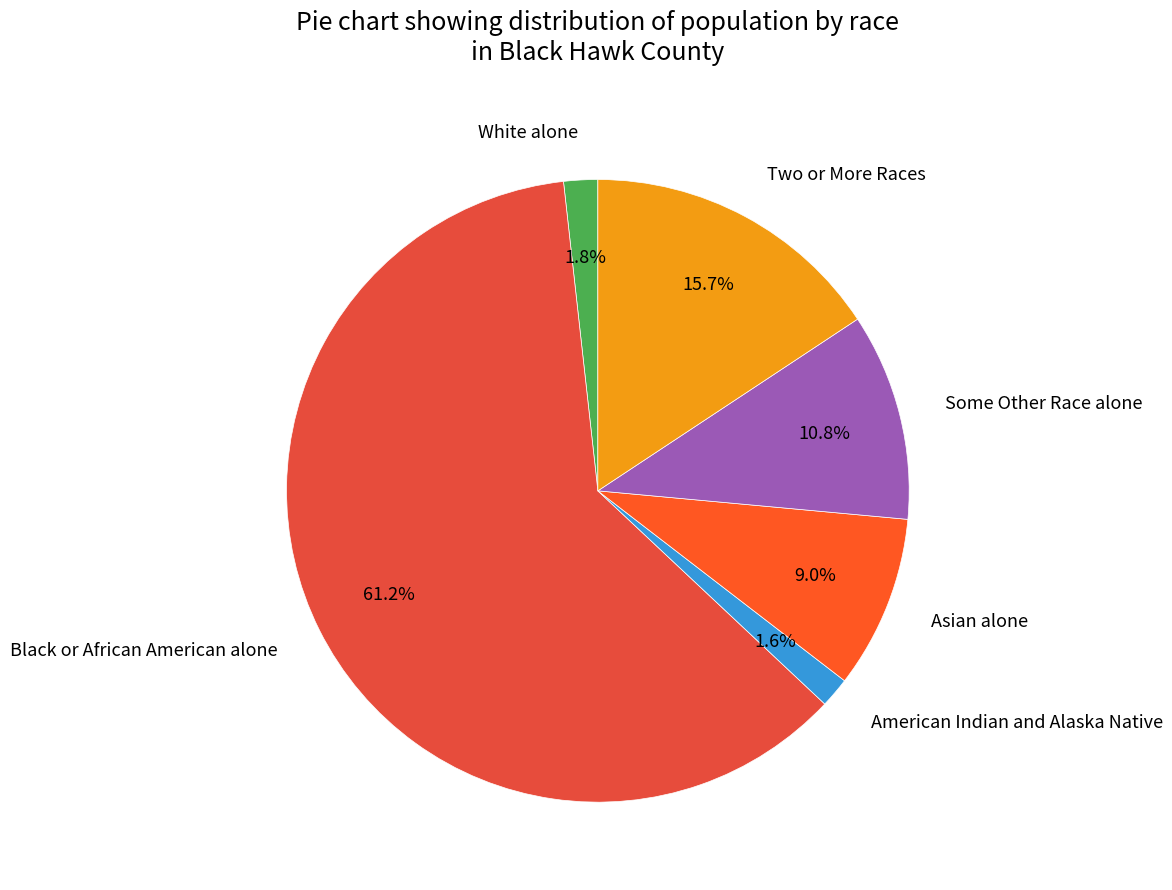

To the nearest percent, what is the difference between the Black or African American alone and White alone slice percentages?

59%